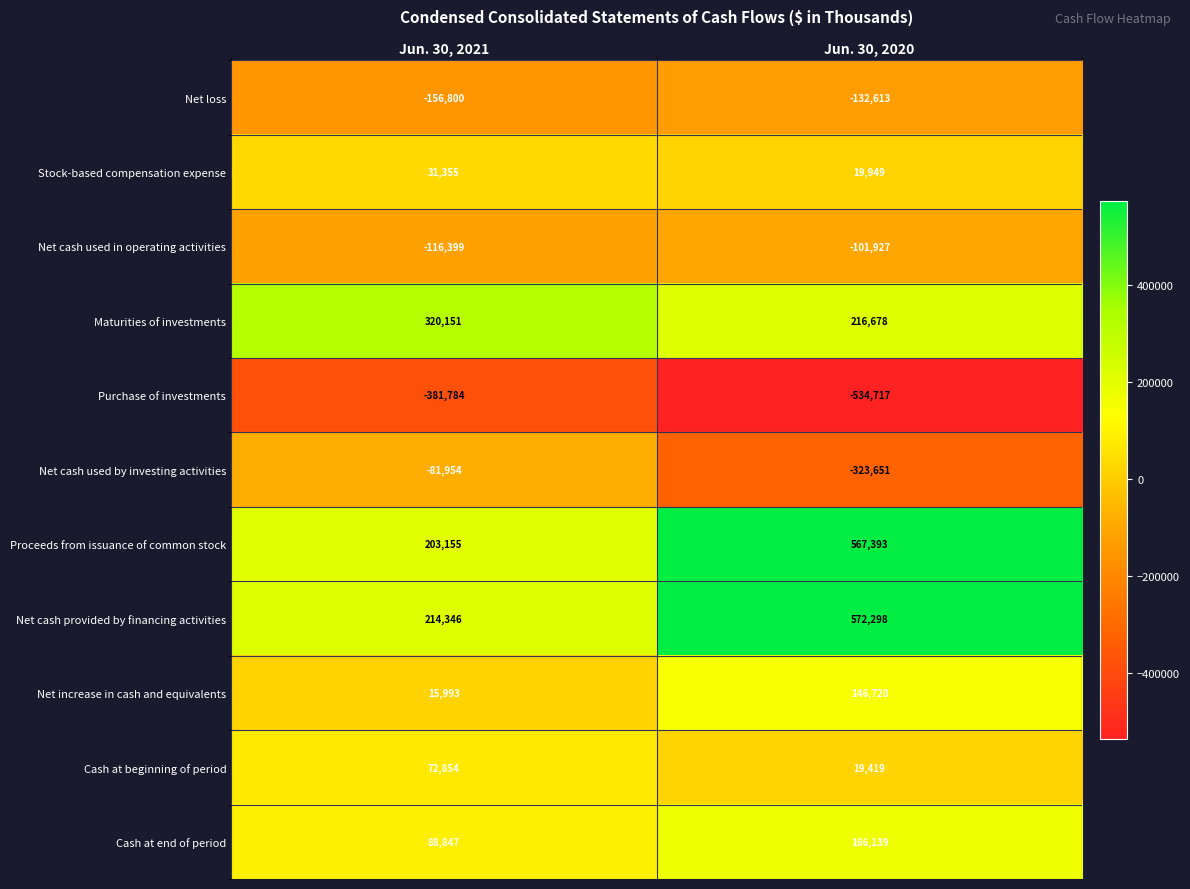

At which label does Purchase of investments reach its minimum?

Jun. 30, 2020